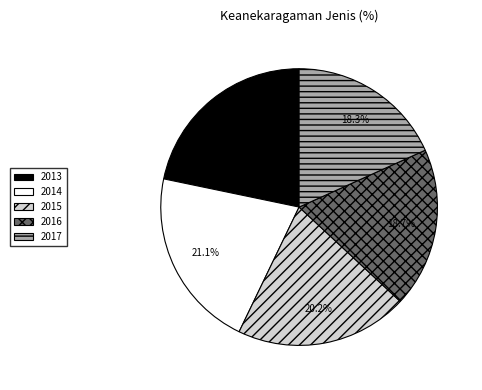

What is the largest slice in the pie chart?

2013